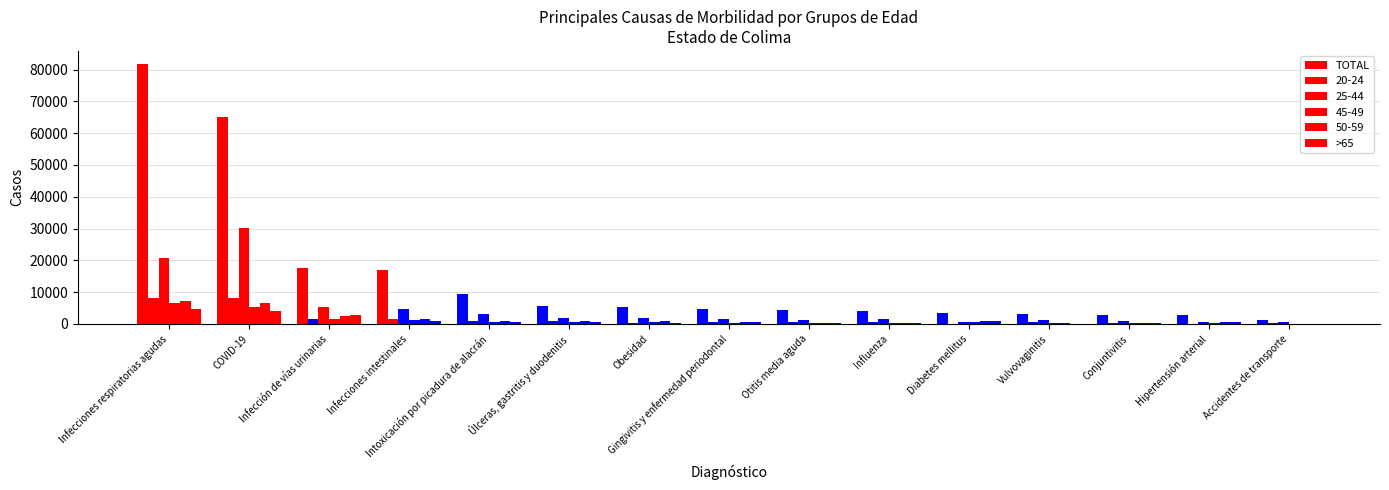

What is the maximum value shown in the chart?

81752